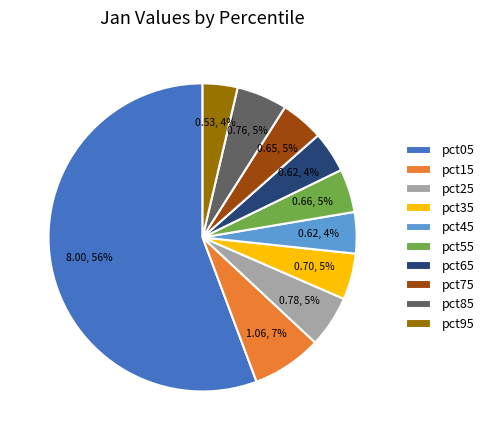

To the nearest percent, what portion does pct75 represent?

5%